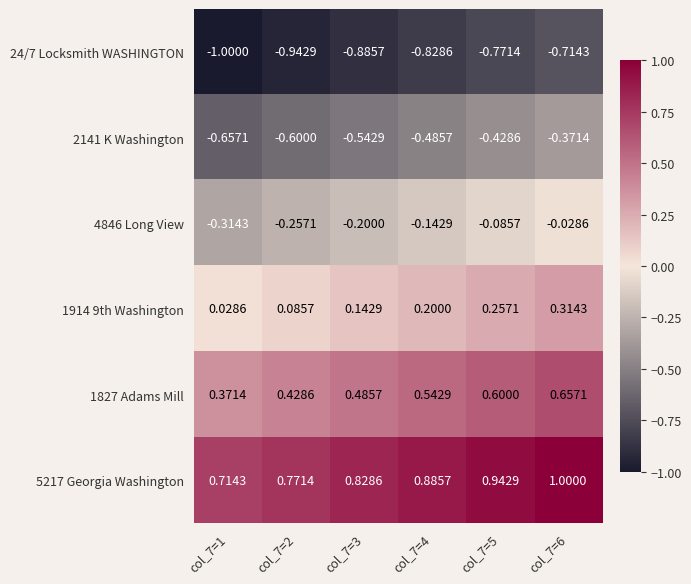

Count the number of categories in the chart.

6